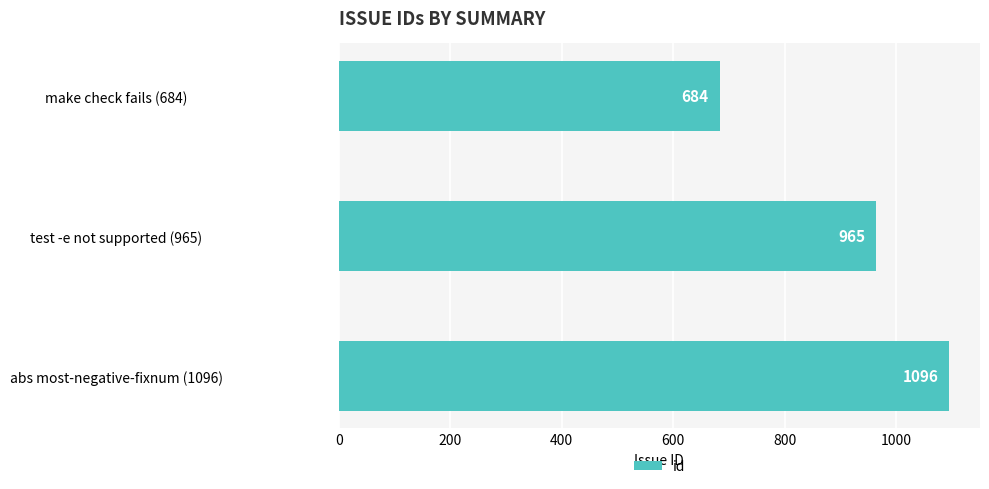

What is the difference between the maximum and minimum values?

412